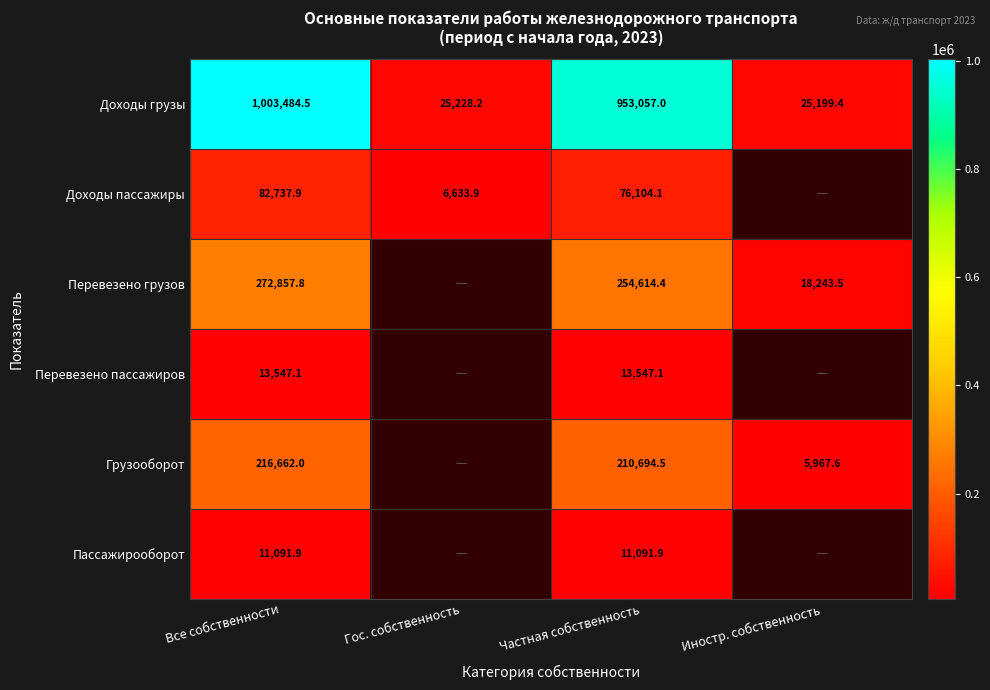

Rank the series at Частная собственность from lowest to highest value.

Пассажирооборот, Перевезено пассажиров, Доходы пассажиры, Грузооборот, Перевезено грузов, Доходы грузы